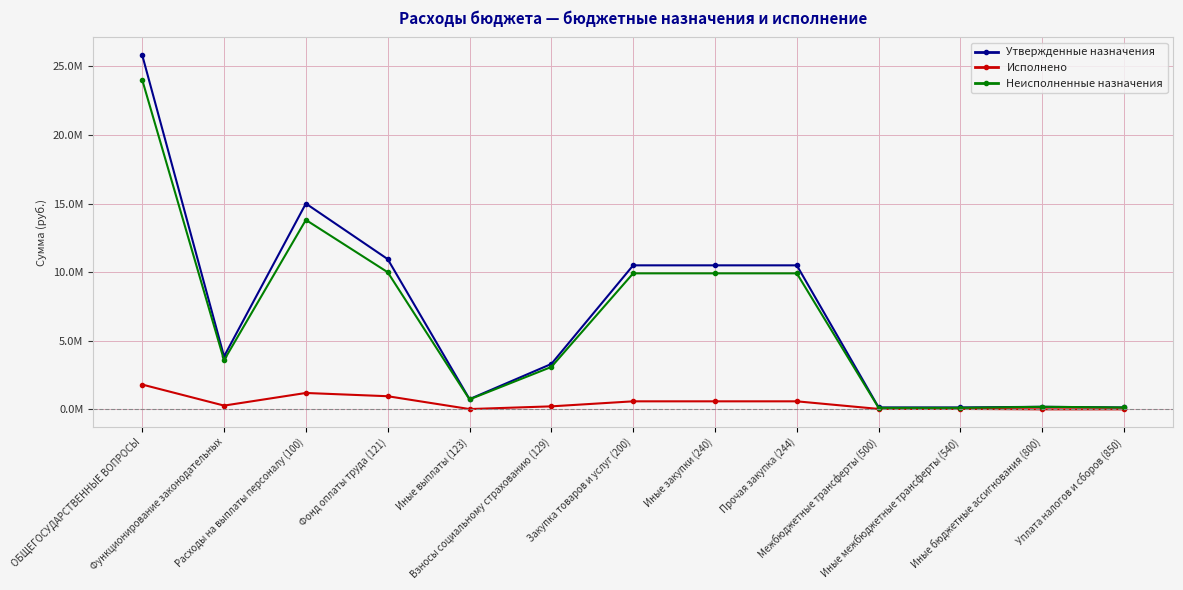

What is the spread (max minus min) of values at Прочая закупка (244)?

9914204.5